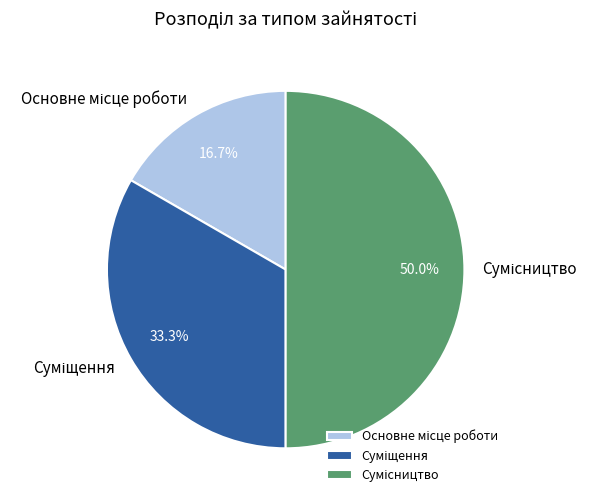

What is the largest slice in the pie chart?

Сумісництво